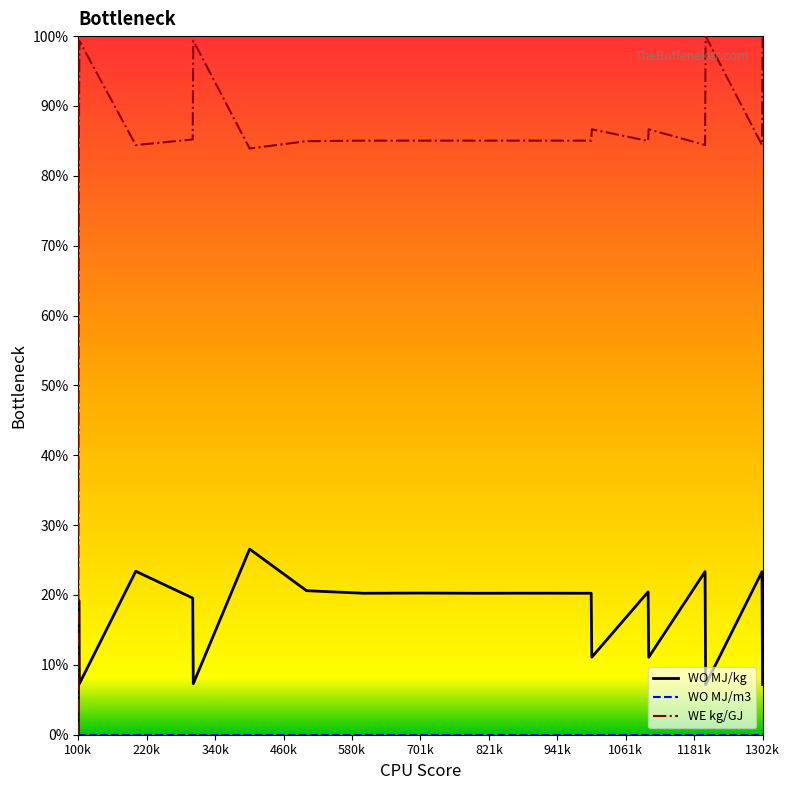

What is the greatest value displayed?

100.0